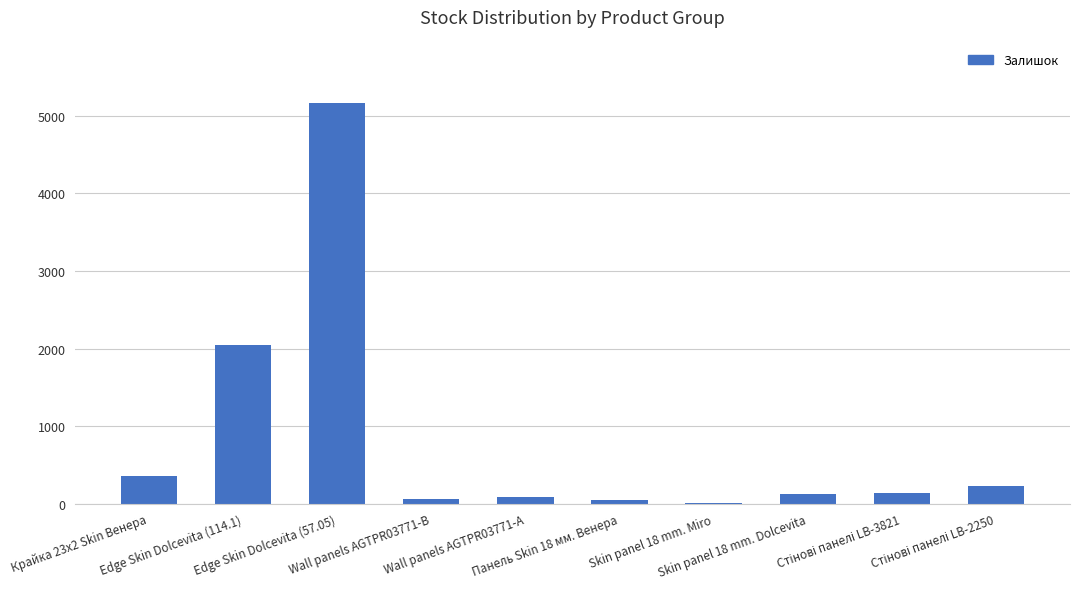

What is the maximum value shown in the chart?

5172